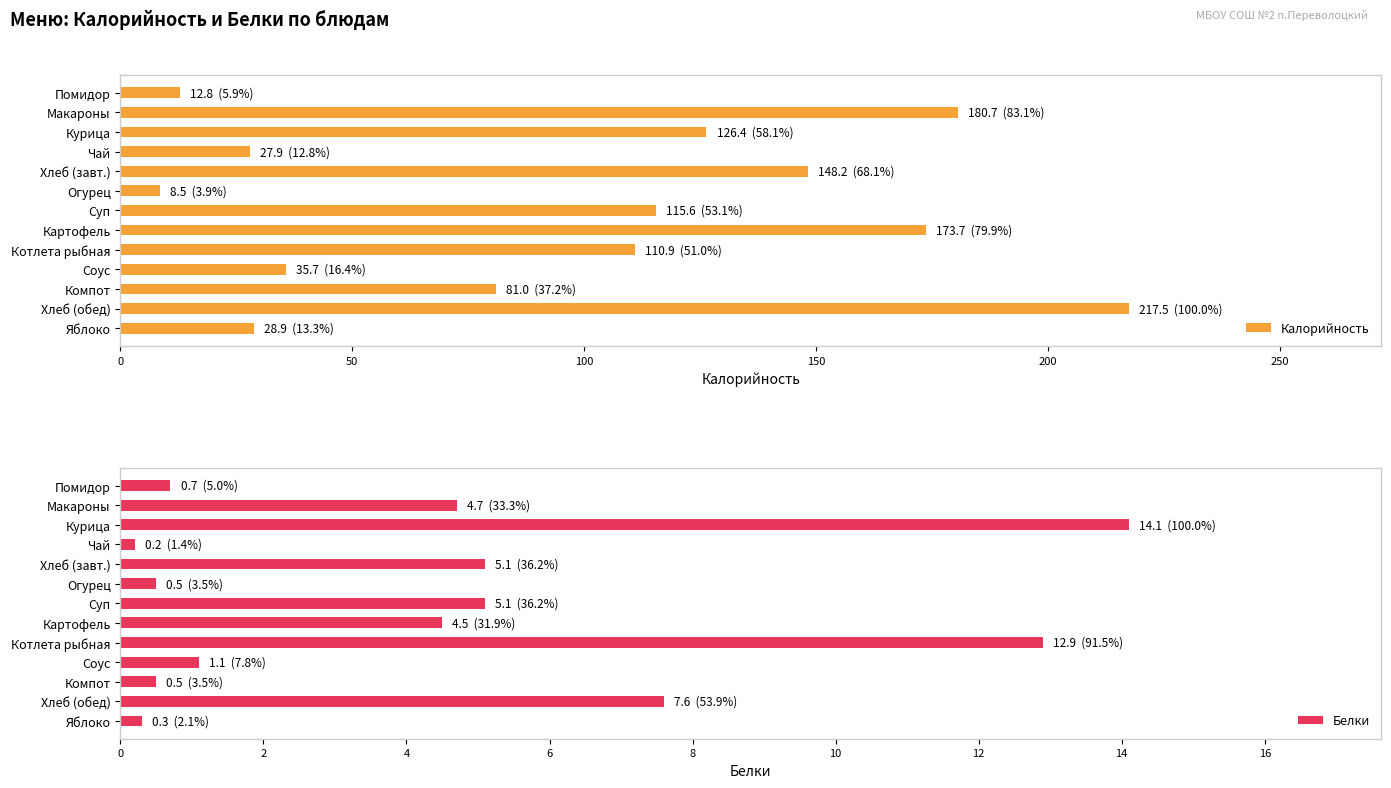

What are all the series names shown in the legend?

Калорийность, Белки